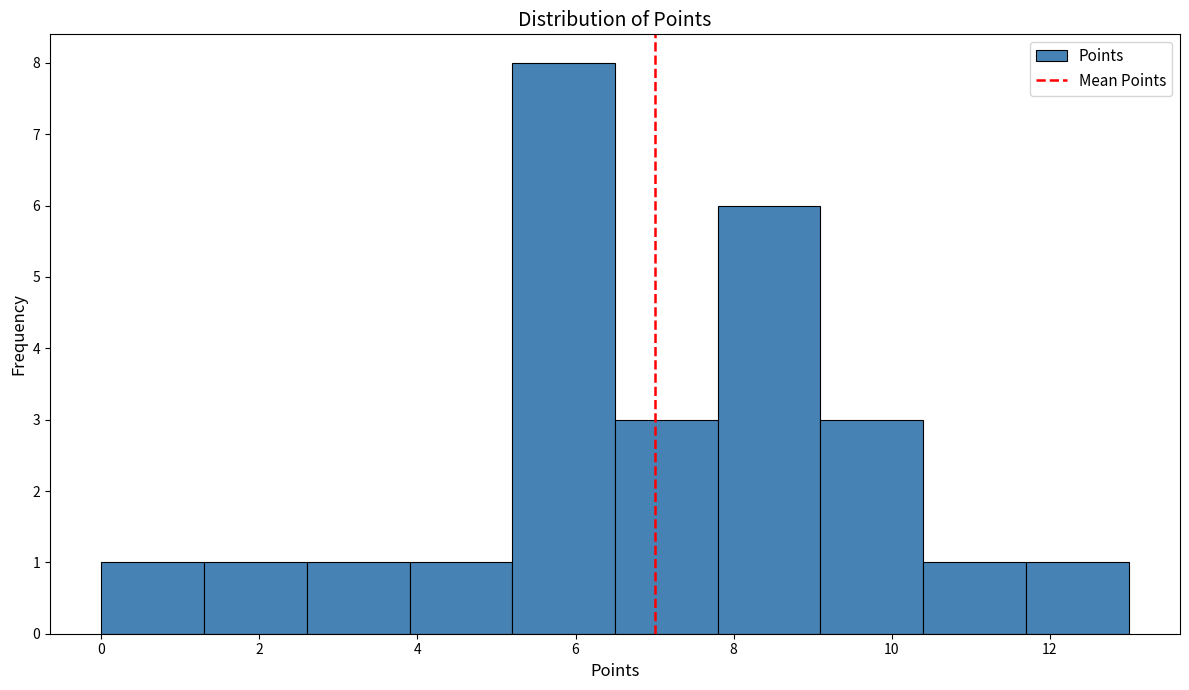

Reading left to right, list every bar in this chart as the range it spans on the x-axis followed by its height. Neither the bar edges nor the heights are printed on the chart, so give them approximately, as read against the axes.

0.0 to 1.3: 1
1.3 to 2.6: 1
2.6 to 3.9: 1
3.9 to 5.2: 1
5.2 to 6.5: 8
6.5 to 7.8: 3
7.8 to 9.1: 6
9.1 to 10.4: 3
10.4 to 11.7: 1
11.7 to 13.0: 1